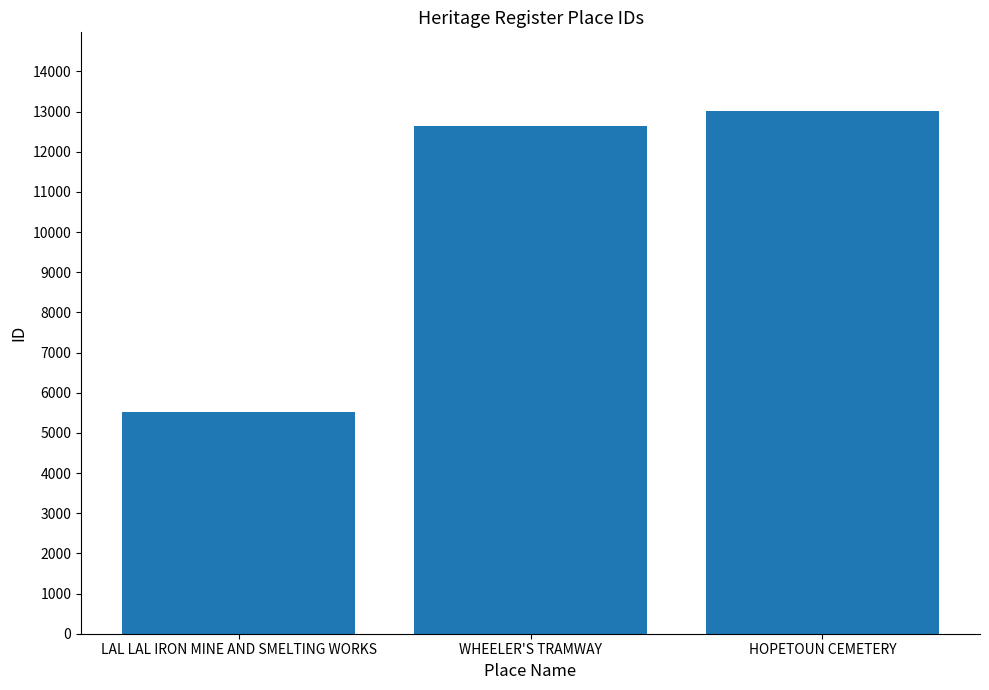

What is the average value?

10388